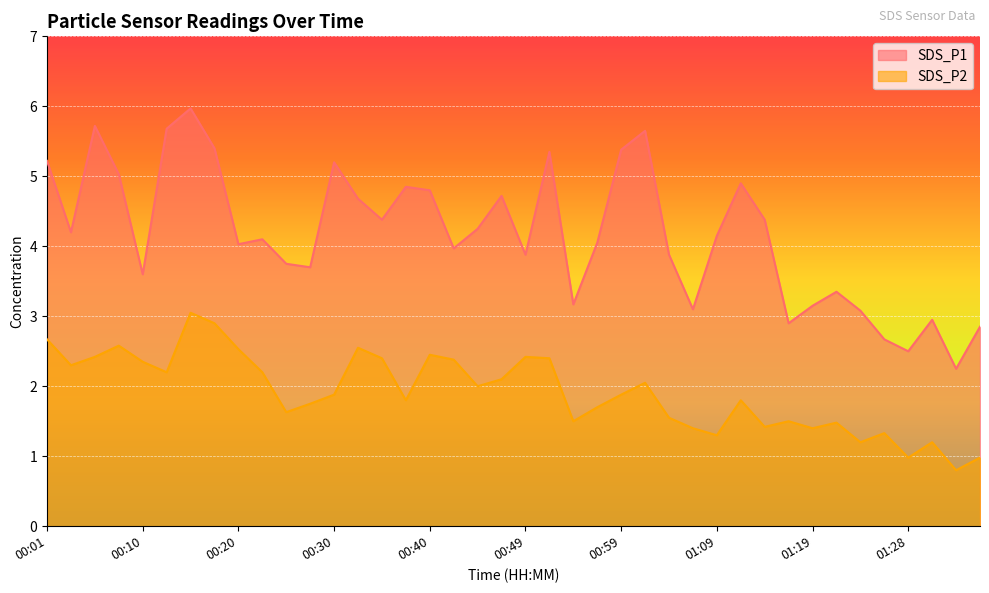

Reading right to left, transcribe all the data shown in this chart.

SDS_P1: 01:36=2.9	01:33=2.2	01:31=3.0	01:28=2.5	01:26=2.7	01:23=3.1	01:21=3.4	01:19=3.1	01:16=2.9	01:14=4.4	01:11=4.9	01:09=4.2	01:06=3.1	01:04=3.9	01:01=5.7	00:59=5.4	00:57=4.0	00:54=3.2	00:52=5.3	00:49=3.9	00:47=4.7	00:44=4.2	00:42=4.0	00:40=4.8	00:37=4.8	00:35=4.4	00:32=4.7	00:30=5.2	00:27=3.7	00:25=3.8	00:22=4.1	00:20=4.0	00:18=5.4	00:15=6.0	00:13=5.7	00:10=3.6	00:08=5.0	00:05=5.7	00:03=4.2	00:01=5.2
SDS_P2: 01:36=1.0	01:33=0.8	01:31=1.2	01:28=1.0	01:26=1.3	01:23=1.2	01:21=1.5	01:19=1.4	01:16=1.5	01:14=1.4	01:11=1.8	01:09=1.3	01:06=1.4	01:04=1.6	01:01=2.0	00:59=1.9	00:57=1.7	00:54=1.5	00:52=2.4	00:49=2.4	00:47=2.1	00:44=2.0	00:42=2.4	00:40=2.5	00:37=1.8	00:35=2.4	00:32=2.5	00:30=1.9	00:27=1.8	00:25=1.6	00:22=2.2	00:20=2.5	00:18=2.9	00:15=3.0	00:13=2.2	00:10=2.4	00:08=2.6	00:05=2.4	00:03=2.3	00:01=2.7